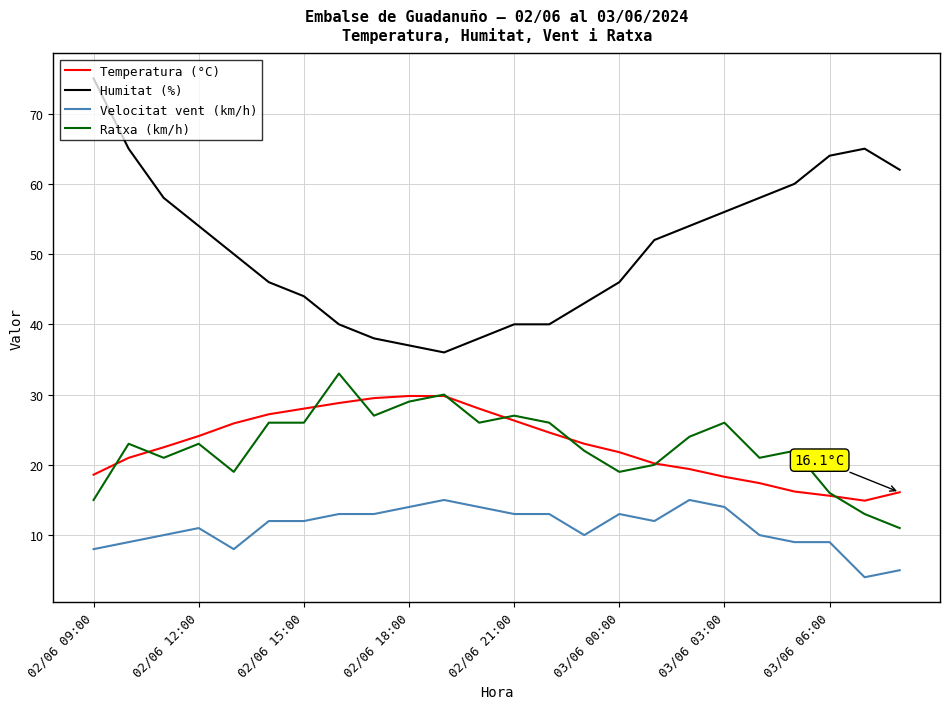

True or false: Velocitat vent (km/h) and Temperatura (°C) cross at least once.

False